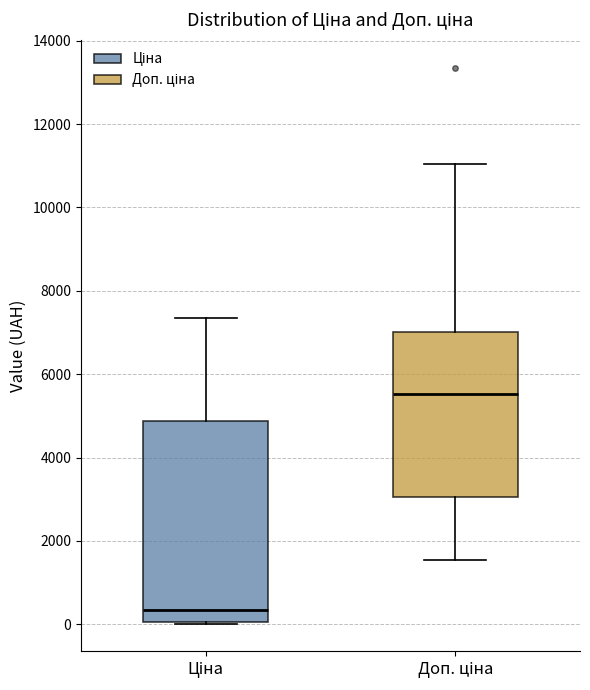

Which box has the lowest median line?

Ціна